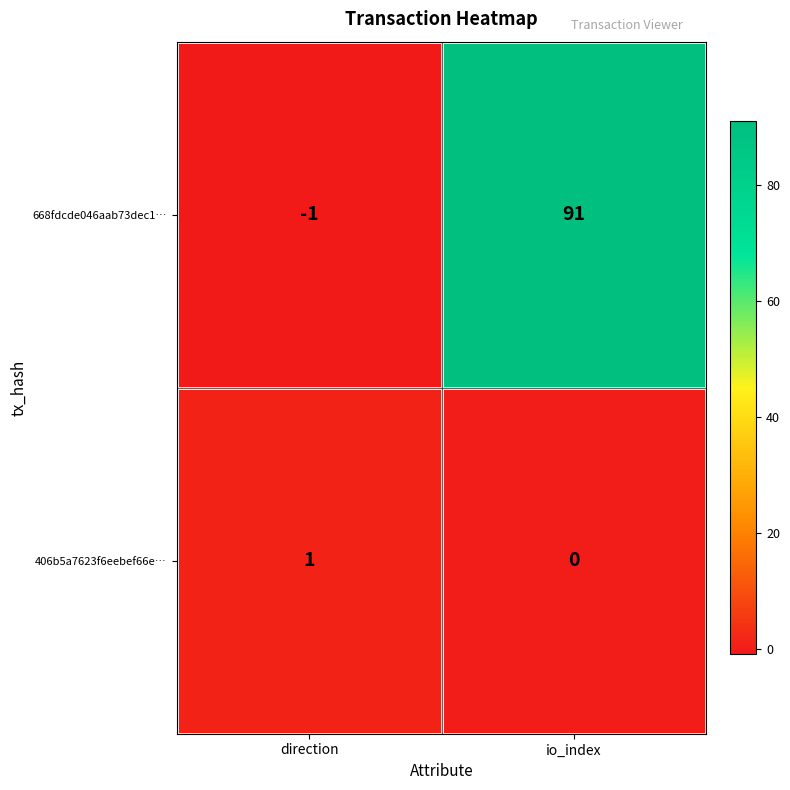

At which category does the chart reach its minimum across all series?

direction